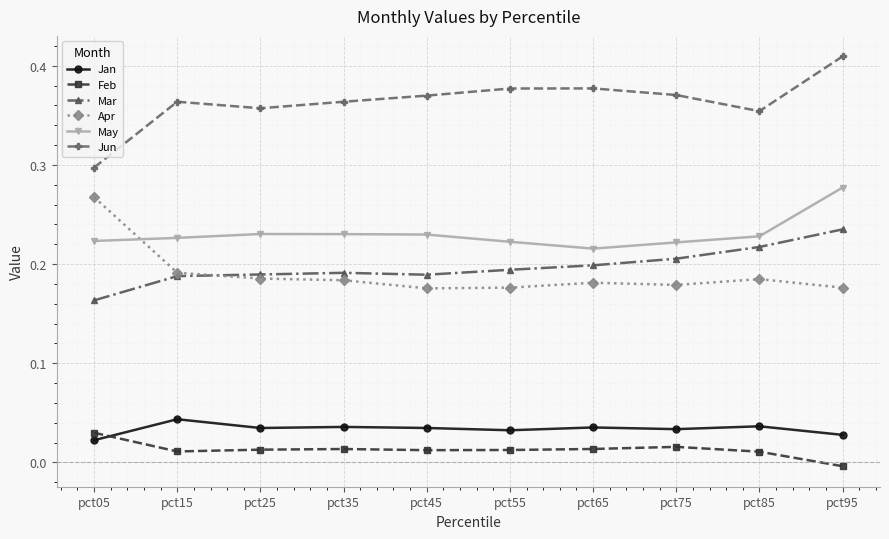

Which category has the highest value across all series?

pct95